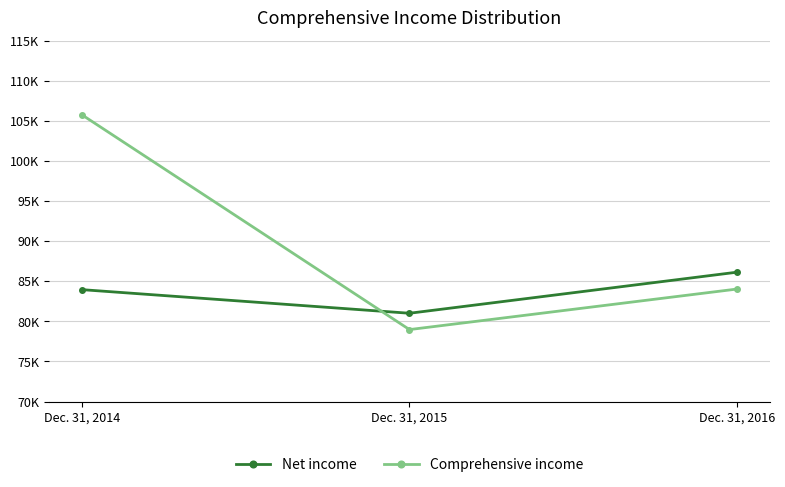

What is the value of the Comprehensive income point at the 3rd from the left?

84033